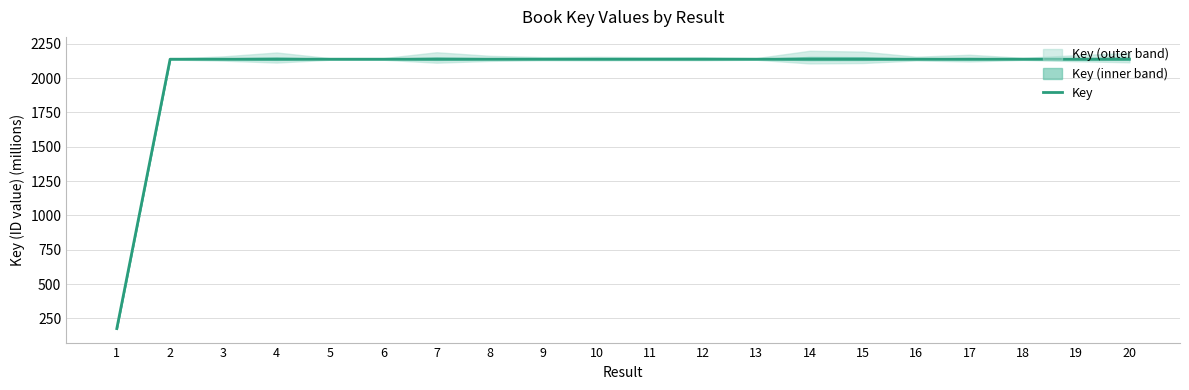

Where is the first local maximum?

6